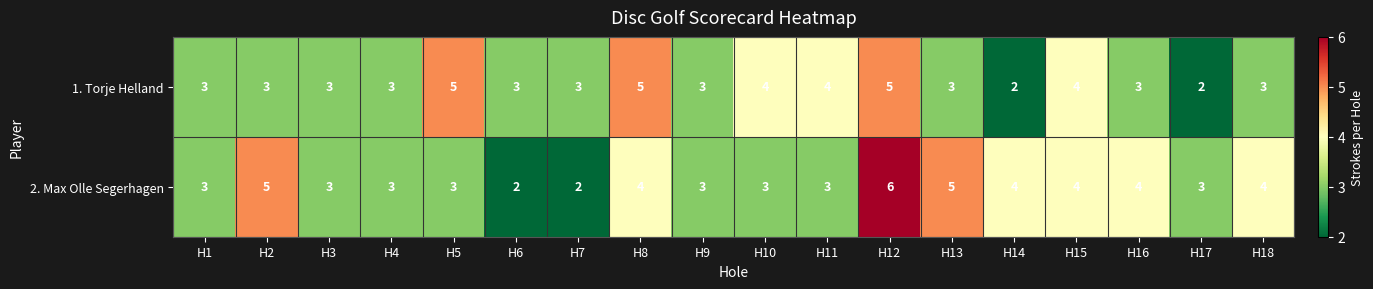

What is the total value across all series at H7?

5